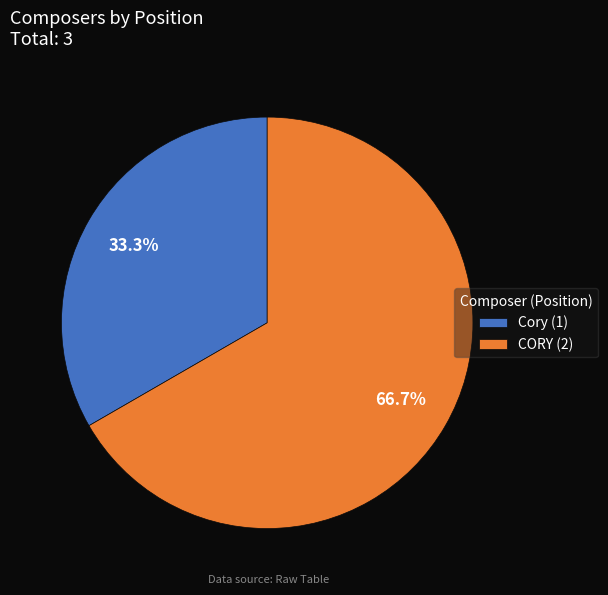

What is the largest slice in the pie chart?

CORY